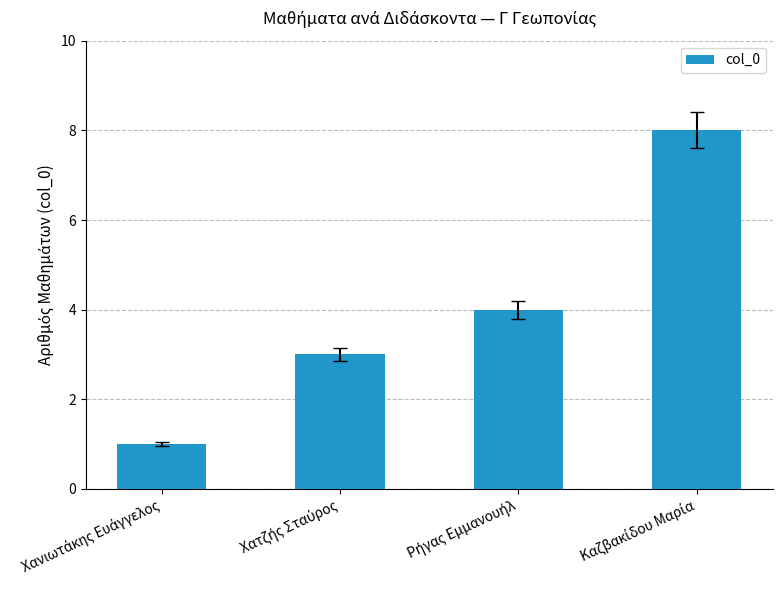

What is the difference between the maximum and minimum values?

7